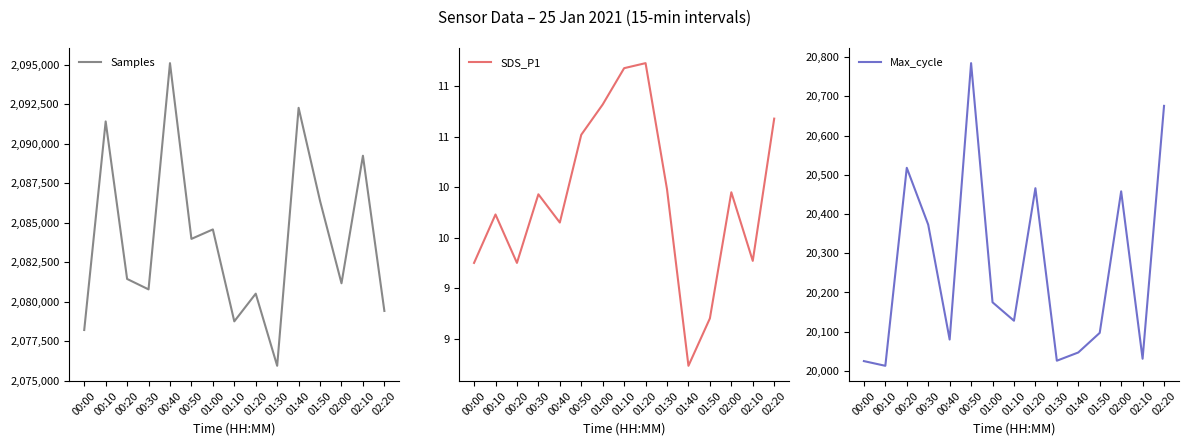

True or false: Samples and Max_cycle intersect in this chart.

False